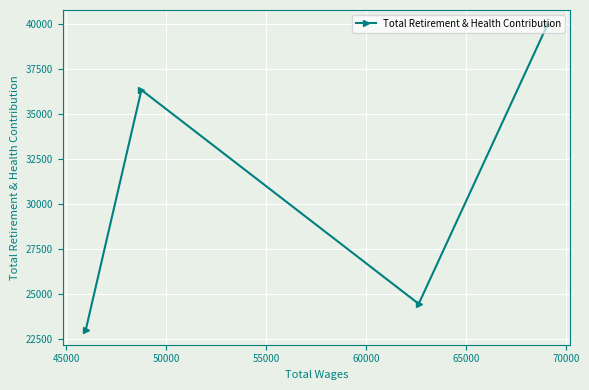

What is the greatest value displayed?

39952